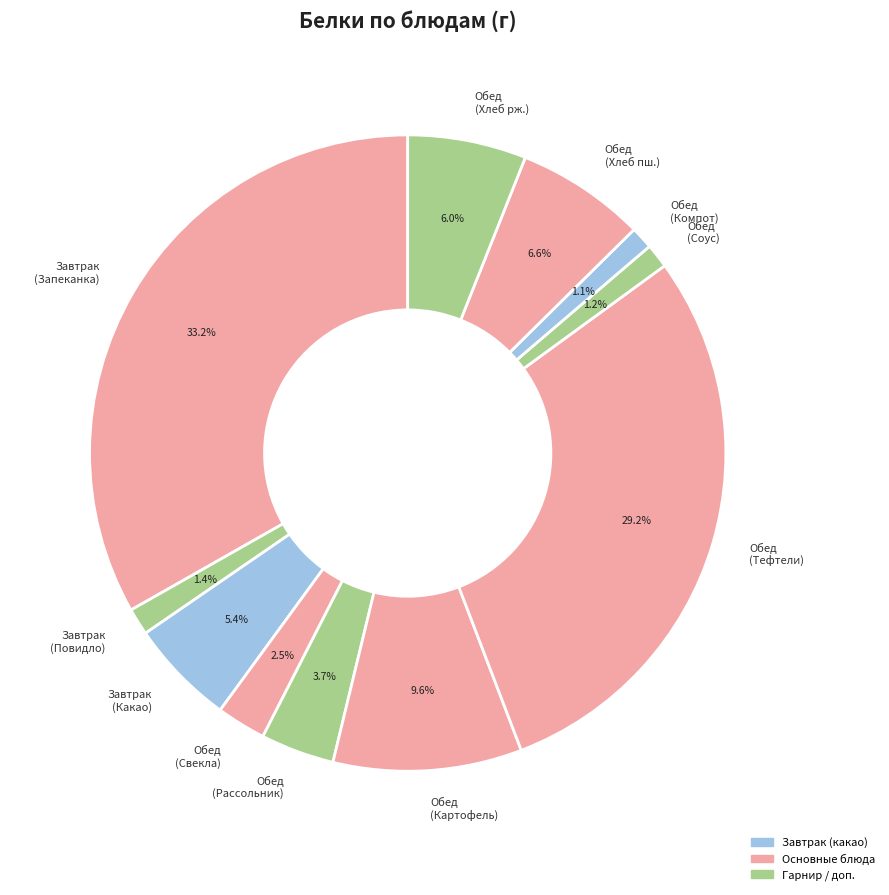

To the nearest percent, what is the difference between the largest and smallest slice percentages?

32%